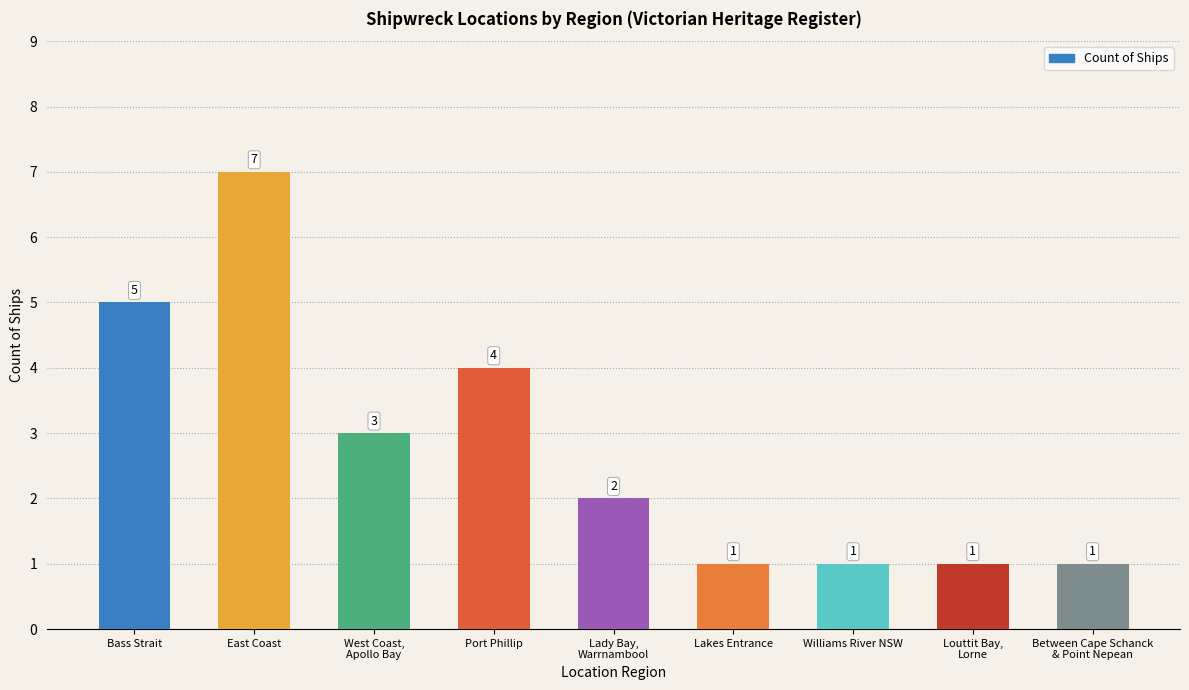

Which label corresponds to the largest value in the chart?

East Coast